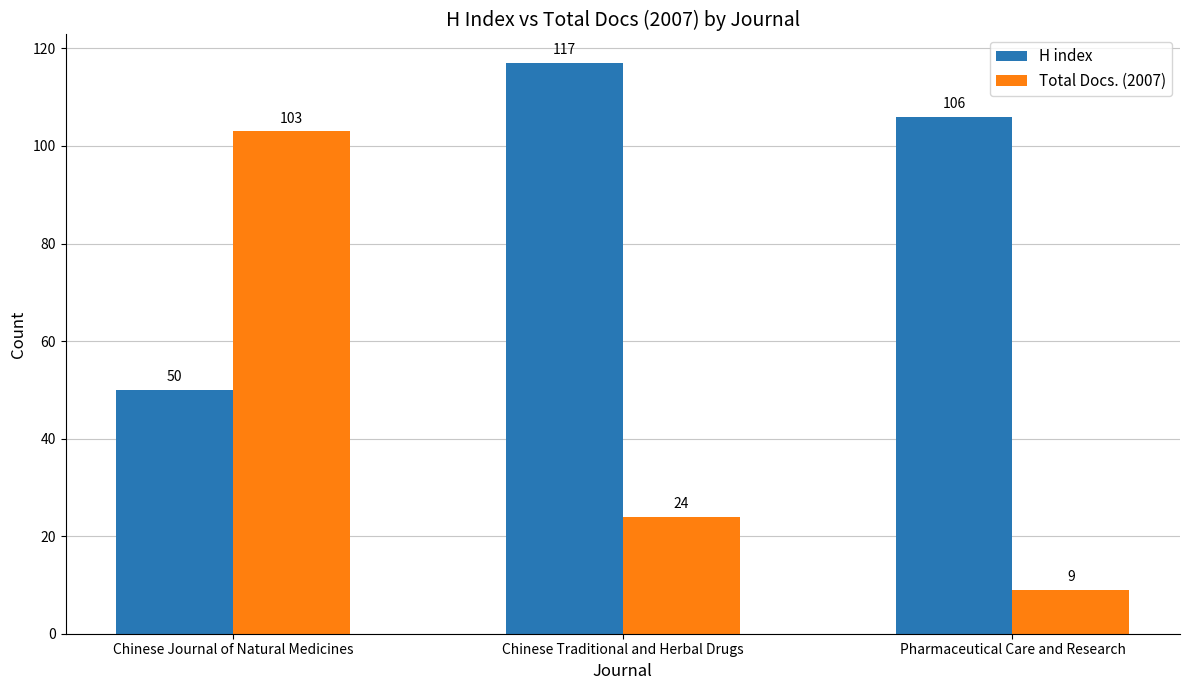

Between Chinese Traditional and Herbal Drugs and Pharmaceutical Care and Research, which series saw the biggest shift?

Total Docs. (2007)